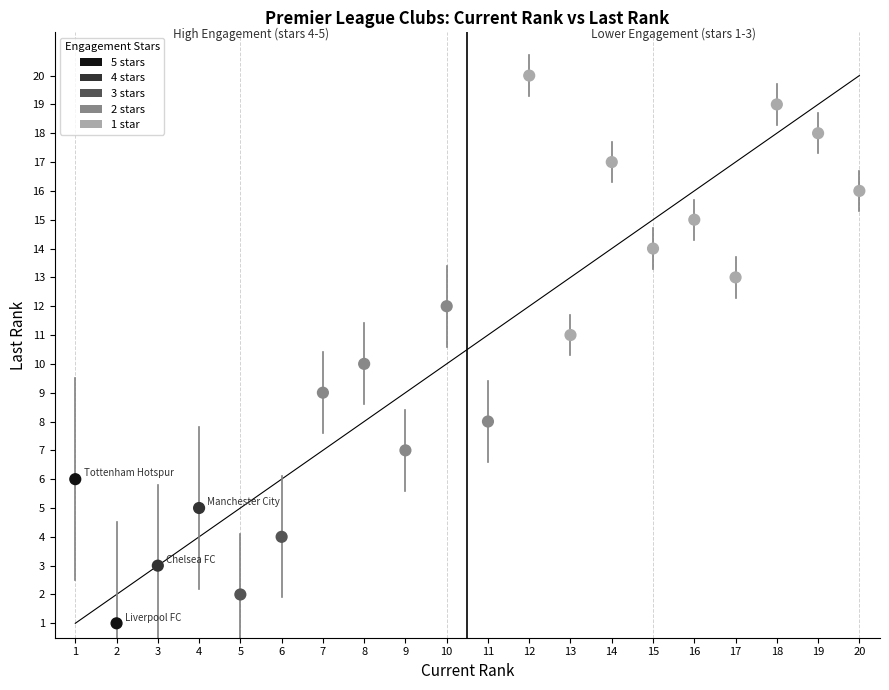

What is the range of X values (max minus min)?

19